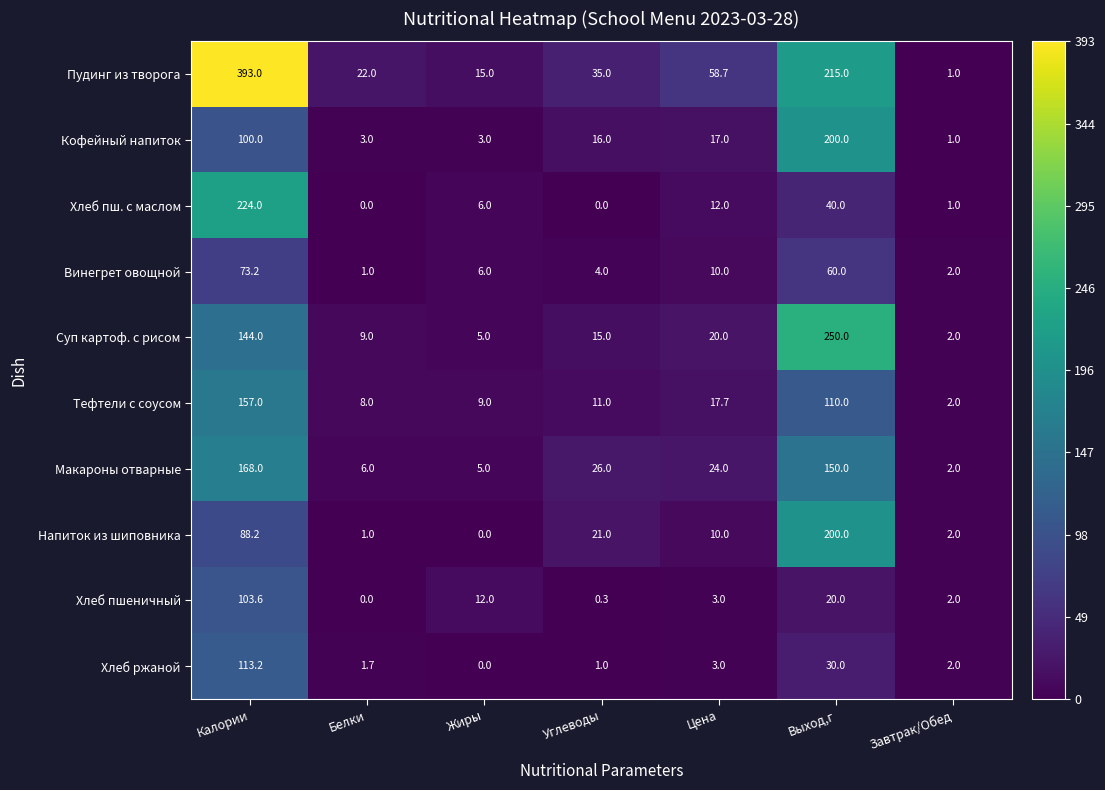

At how many categories does at least one series exceed 339?

1